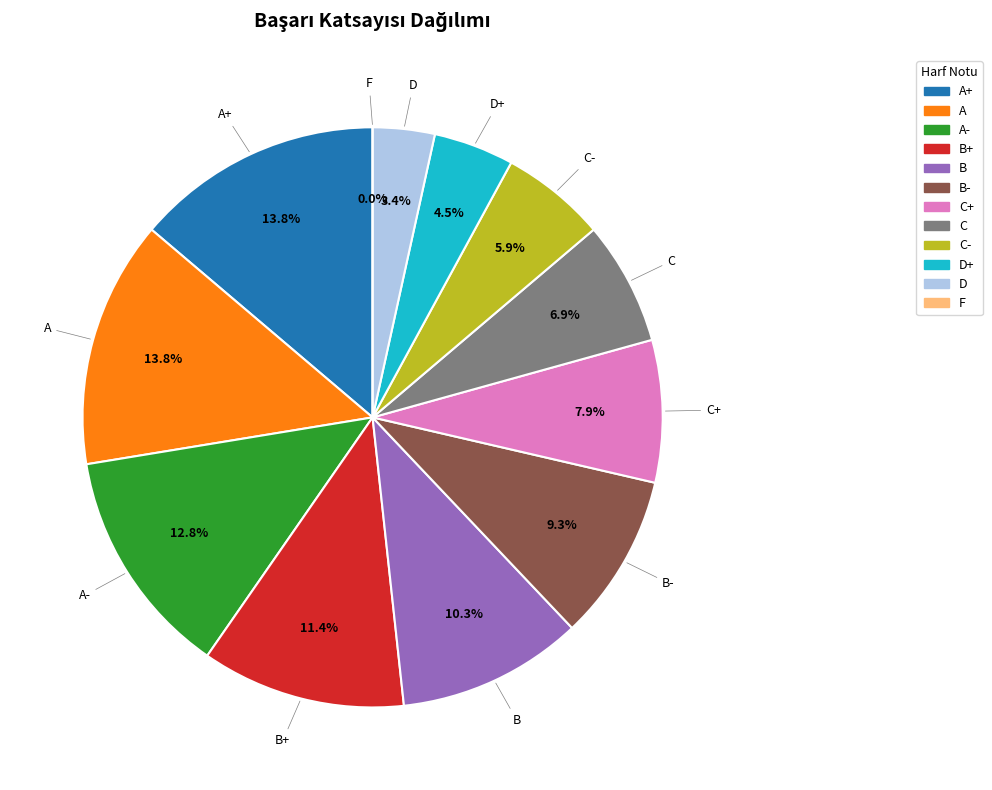

Does D account for over 50% of the chart?

No